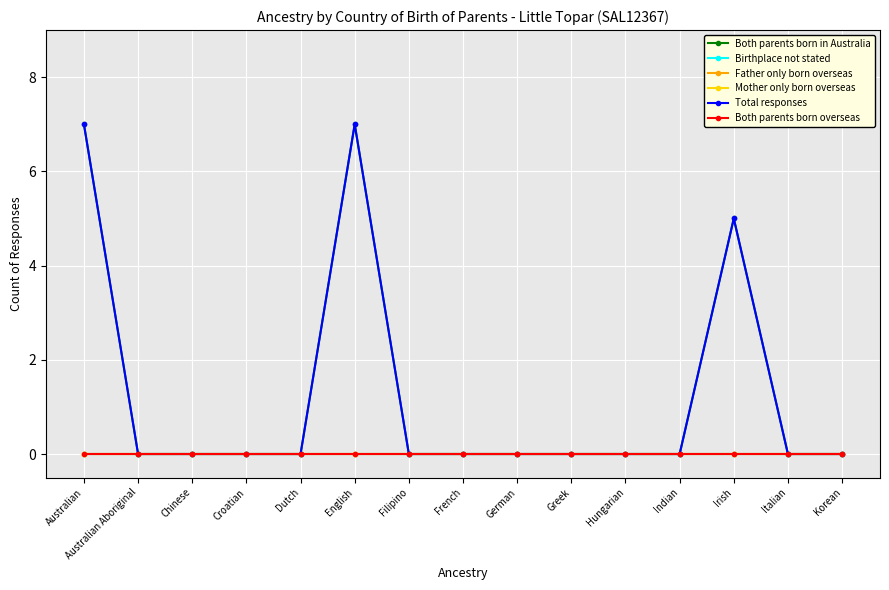

What is the greatest value displayed?

7